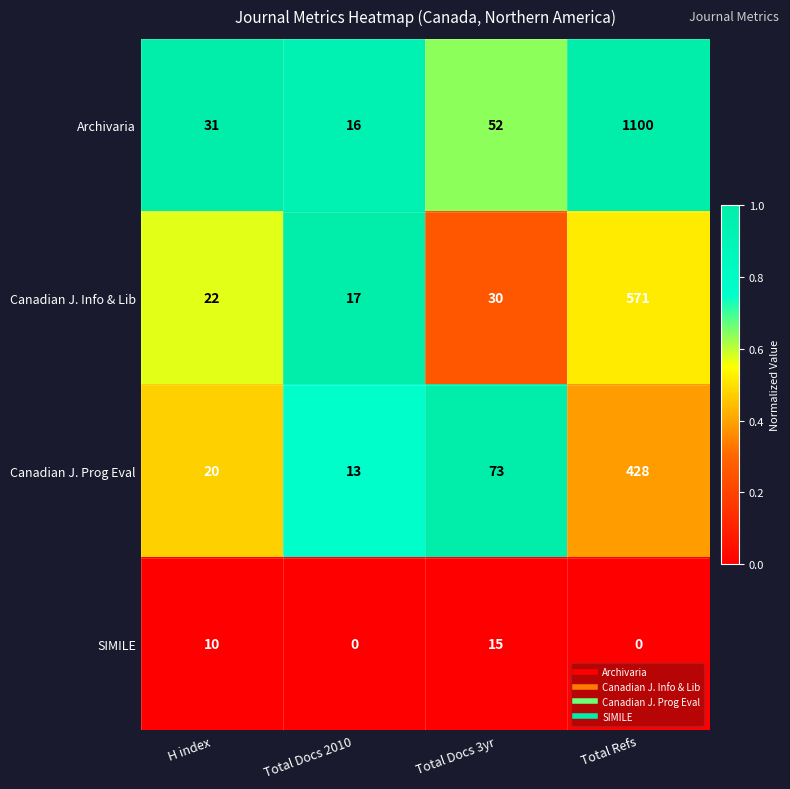

What is the difference between the second highest and minimum values in the Archivaria series?

36